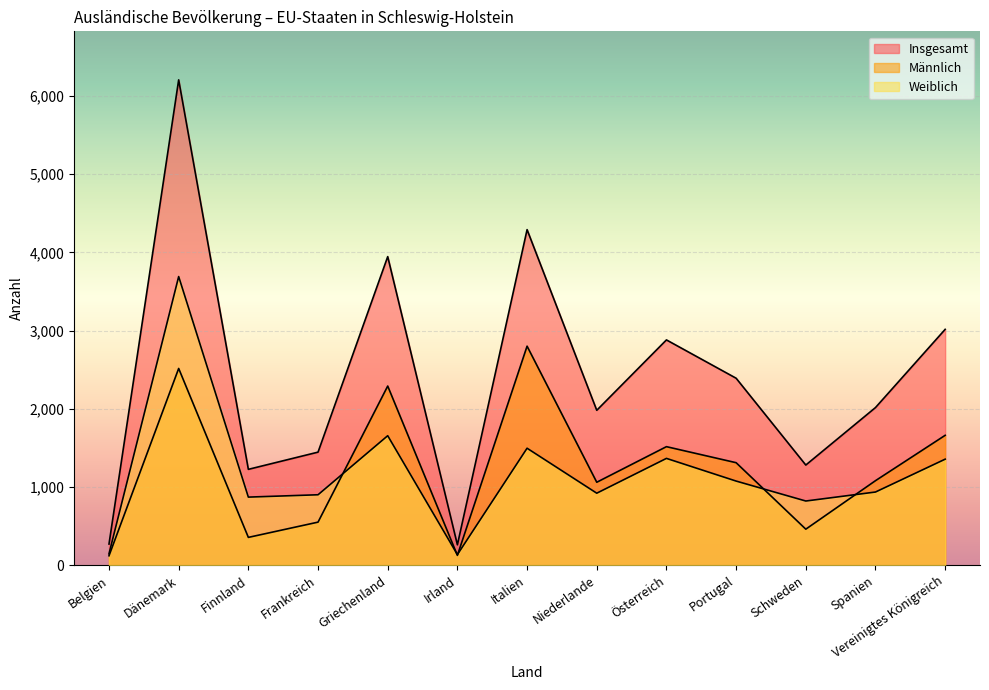

What is the label of the 4th point from the left?

Frankreich